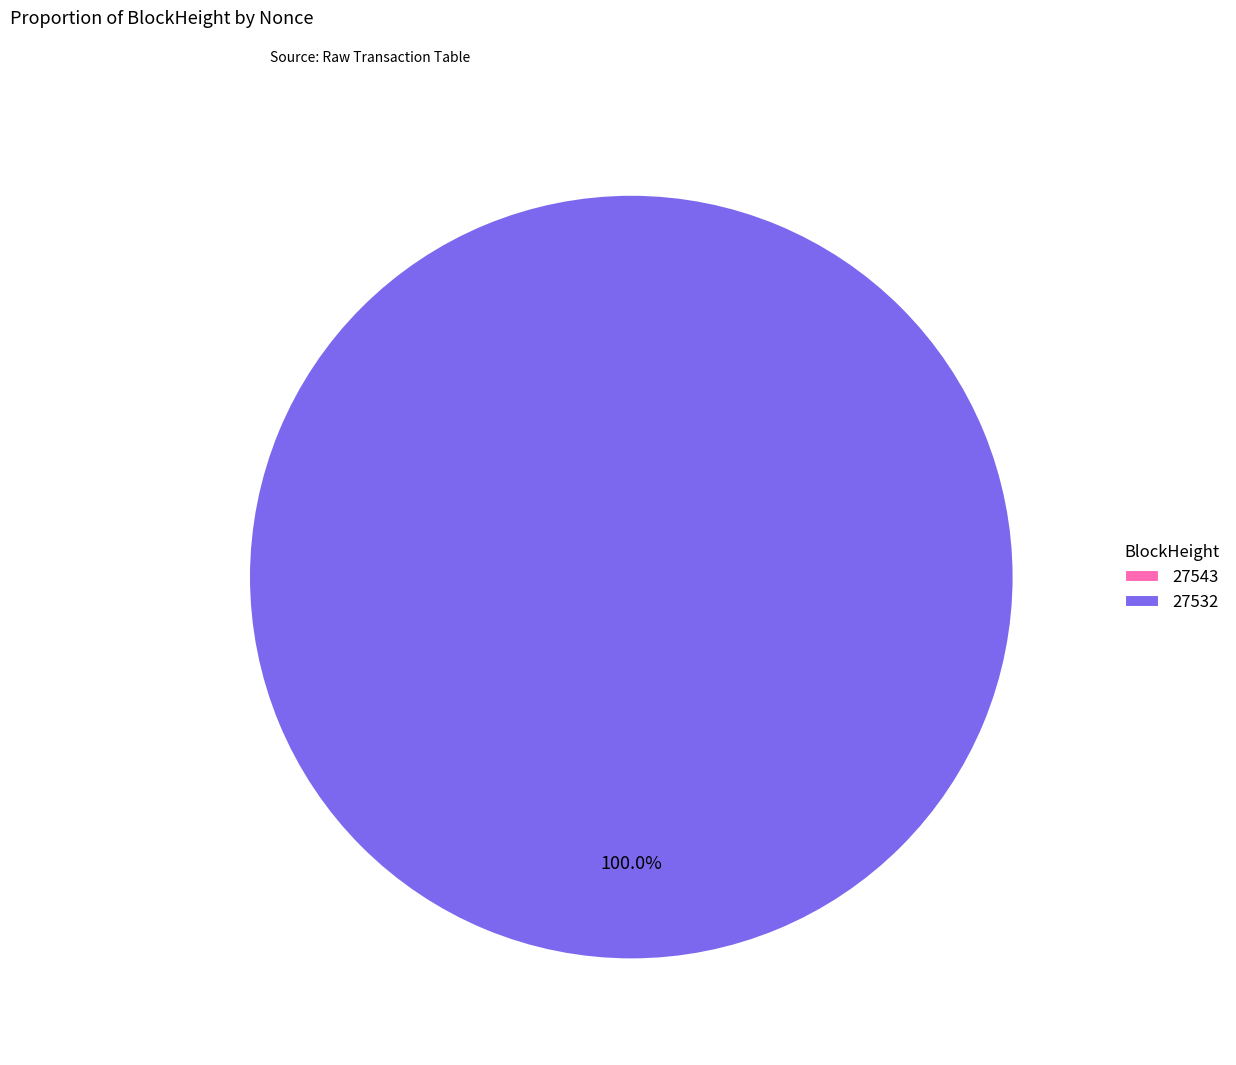

What percentage is the 27532 slice, to the nearest percent?

100%